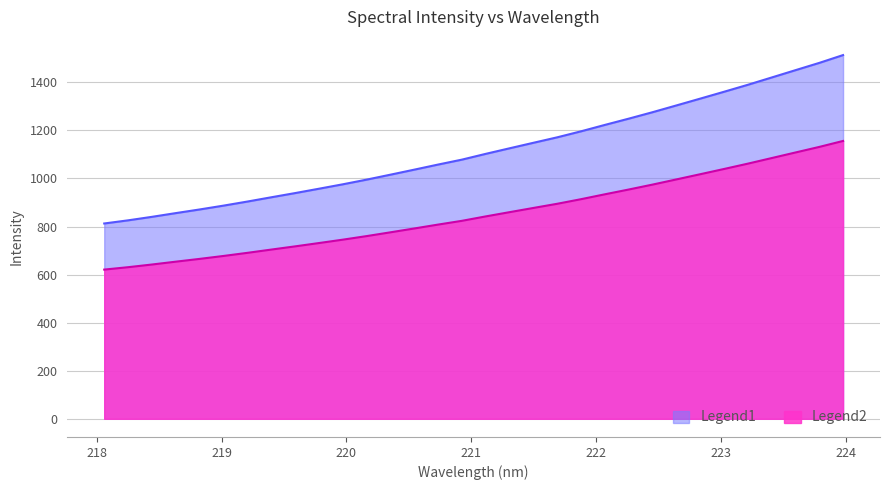

True or false: the data shows 1618.5 at 221.6902.

False